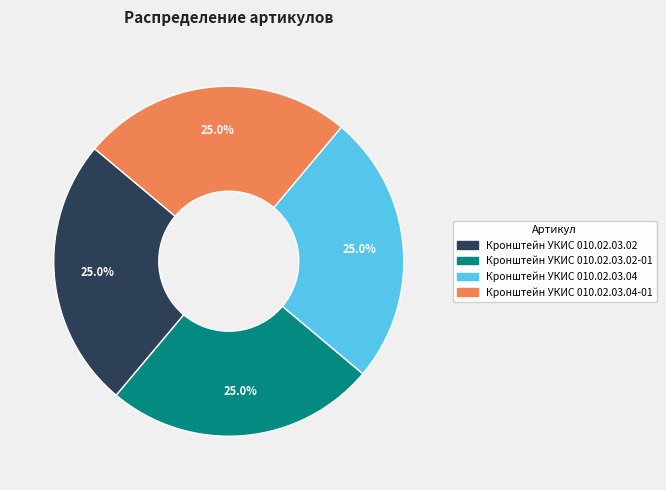

Does any single category account for the majority?

No